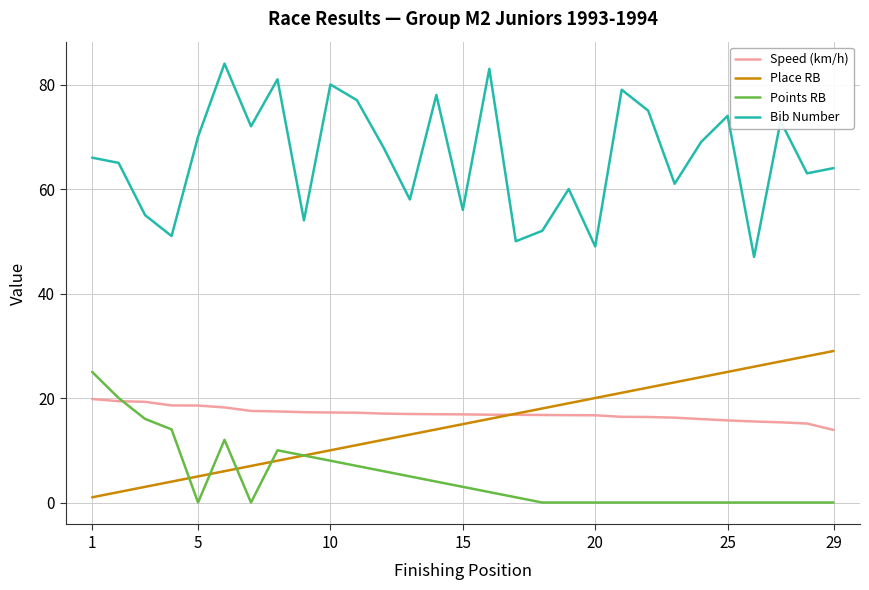

True or false: Bib Number and Points RB intersect in this chart.

False